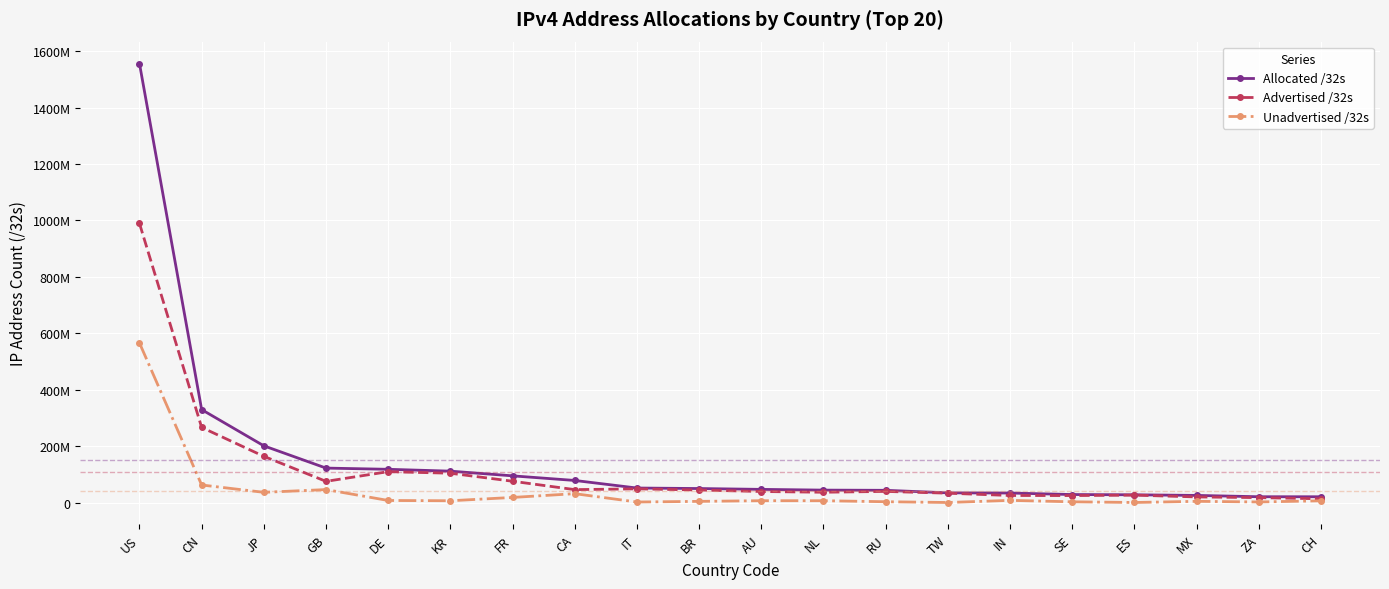

At which label does Allocated /32s reach its peak?

US